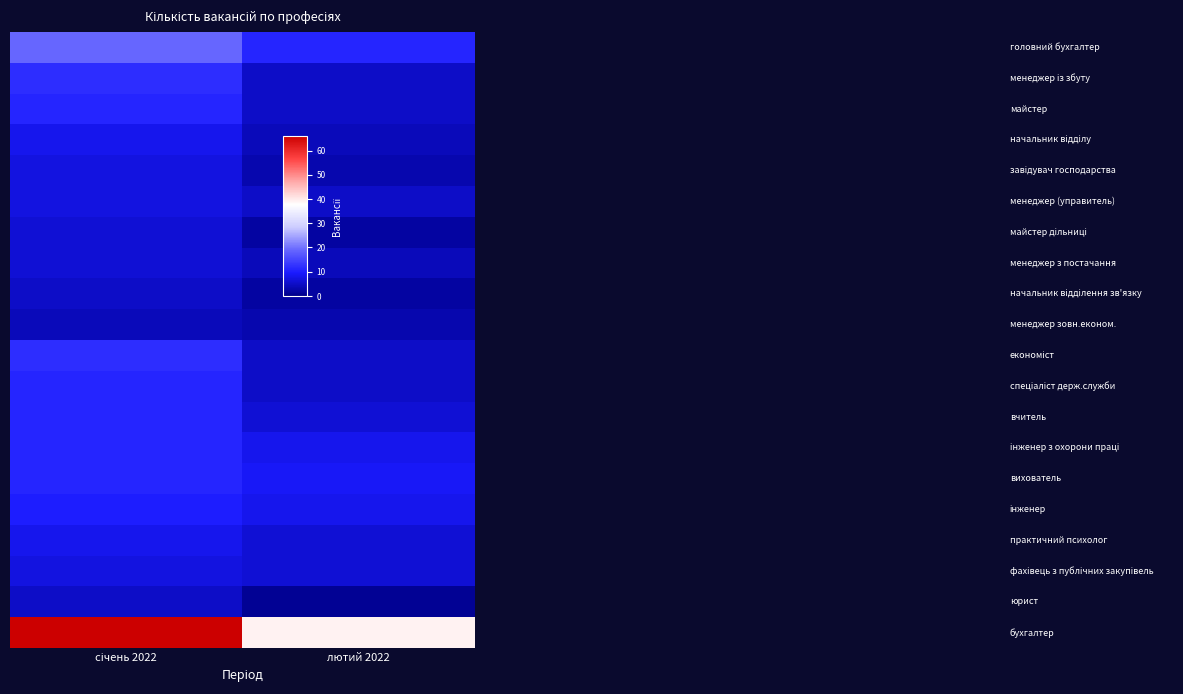

How many categories are shown in the chart?

2